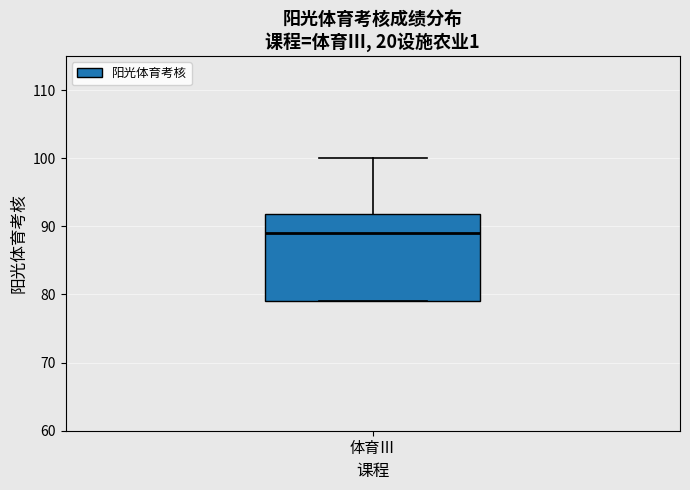

Read this box plot against the y-axis: the position of the median line, the range covered by the box, and the ends of both whiskers. The values are not printed on the chart, so give them approximately, as read against the axis.

median 89, box 79 to 92, whiskers 79 to 100